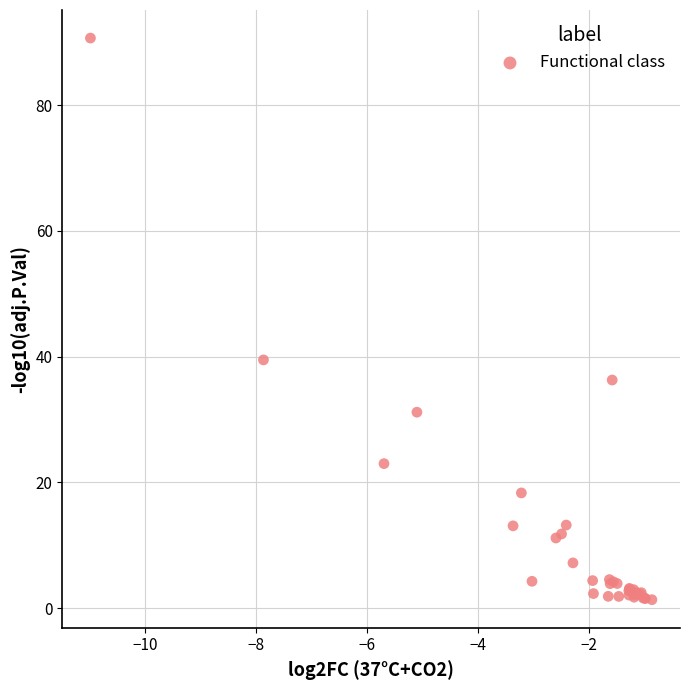

What Y value in the scatter plot is closest to 46?

39.5